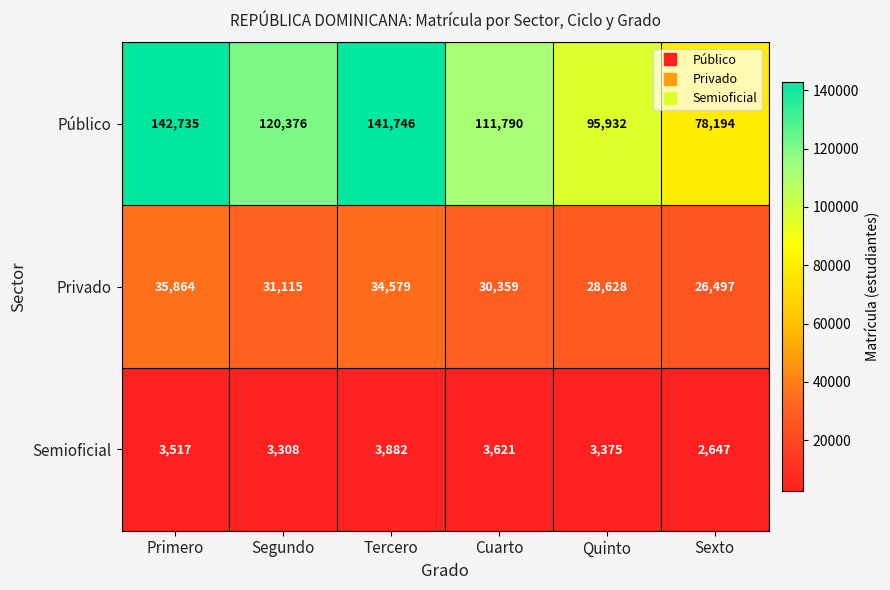

Reading right to left, list all the values displayed in this chart.

Público: Sexto=78194	Quinto=95932	Cuarto=111790	Tercero=141746	Segundo=120376	Primero=142735
Privado: Sexto=26497	Quinto=28628	Cuarto=30359	Tercero=34579	Segundo=31115	Primero=35864
Semioficial: Sexto=2647	Quinto=3375	Cuarto=3621	Tercero=3882	Segundo=3308	Primero=3517